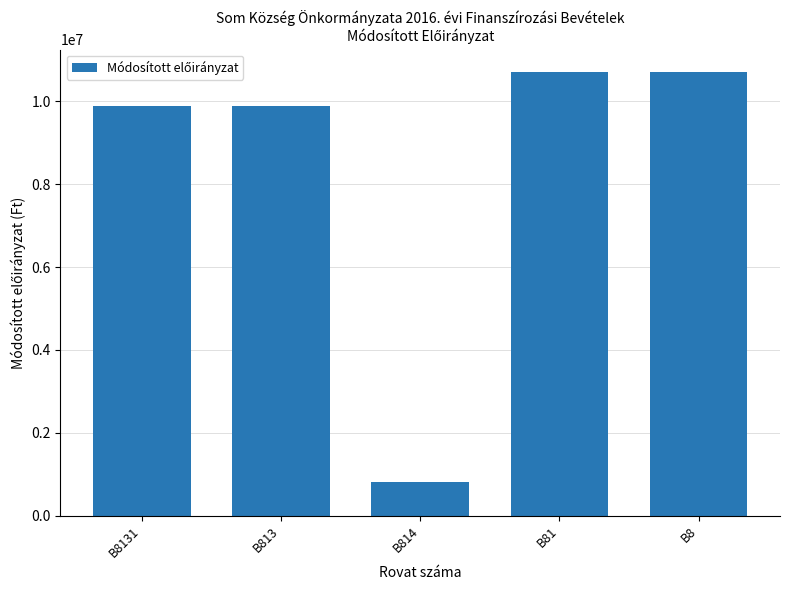

What is the label of the 3rd bar from the right?

B814